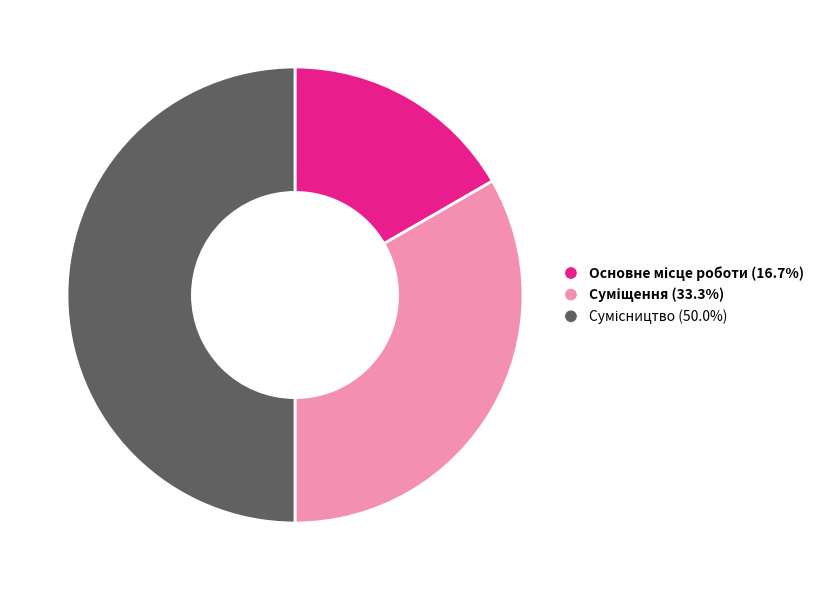

How many segments does this pie chart have?

3